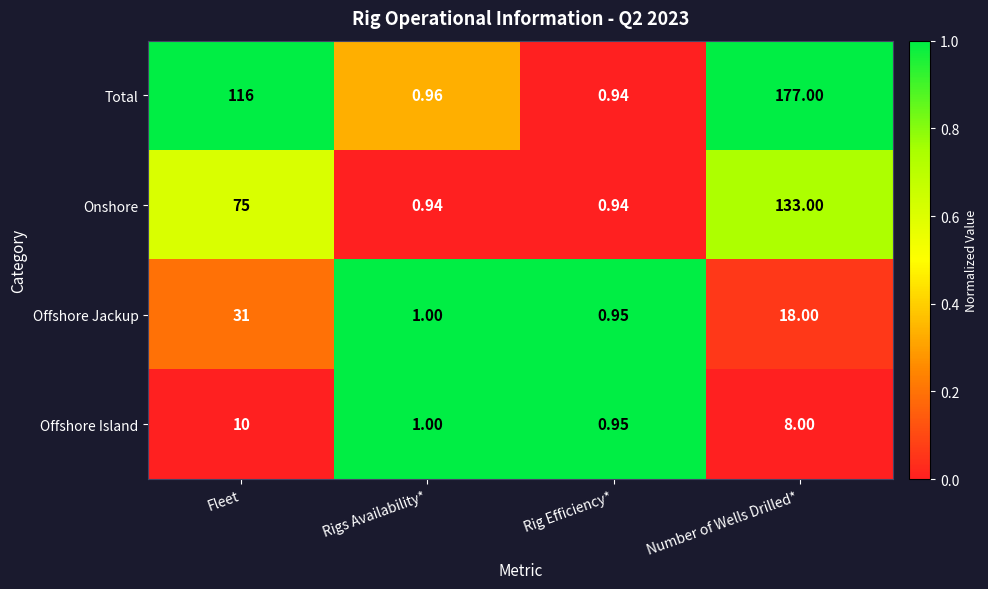

At which label is Total closest to 88?

Fleet